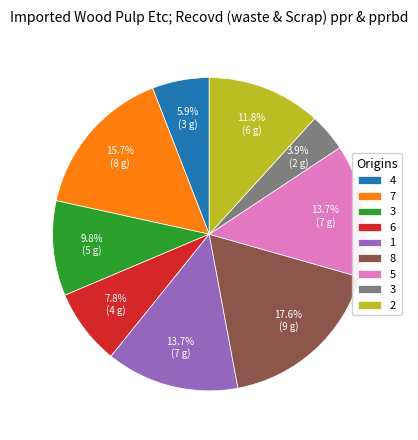

Is there any slice that represents more than half of the pie?

No